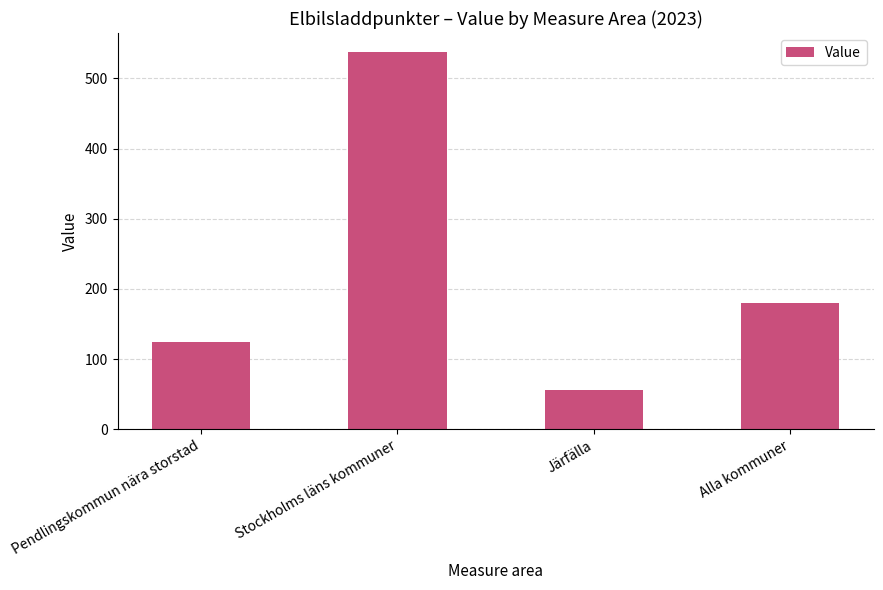

What is the sum of the values at Alla kommuner and Pendlingskommun nära storstad?

304.5